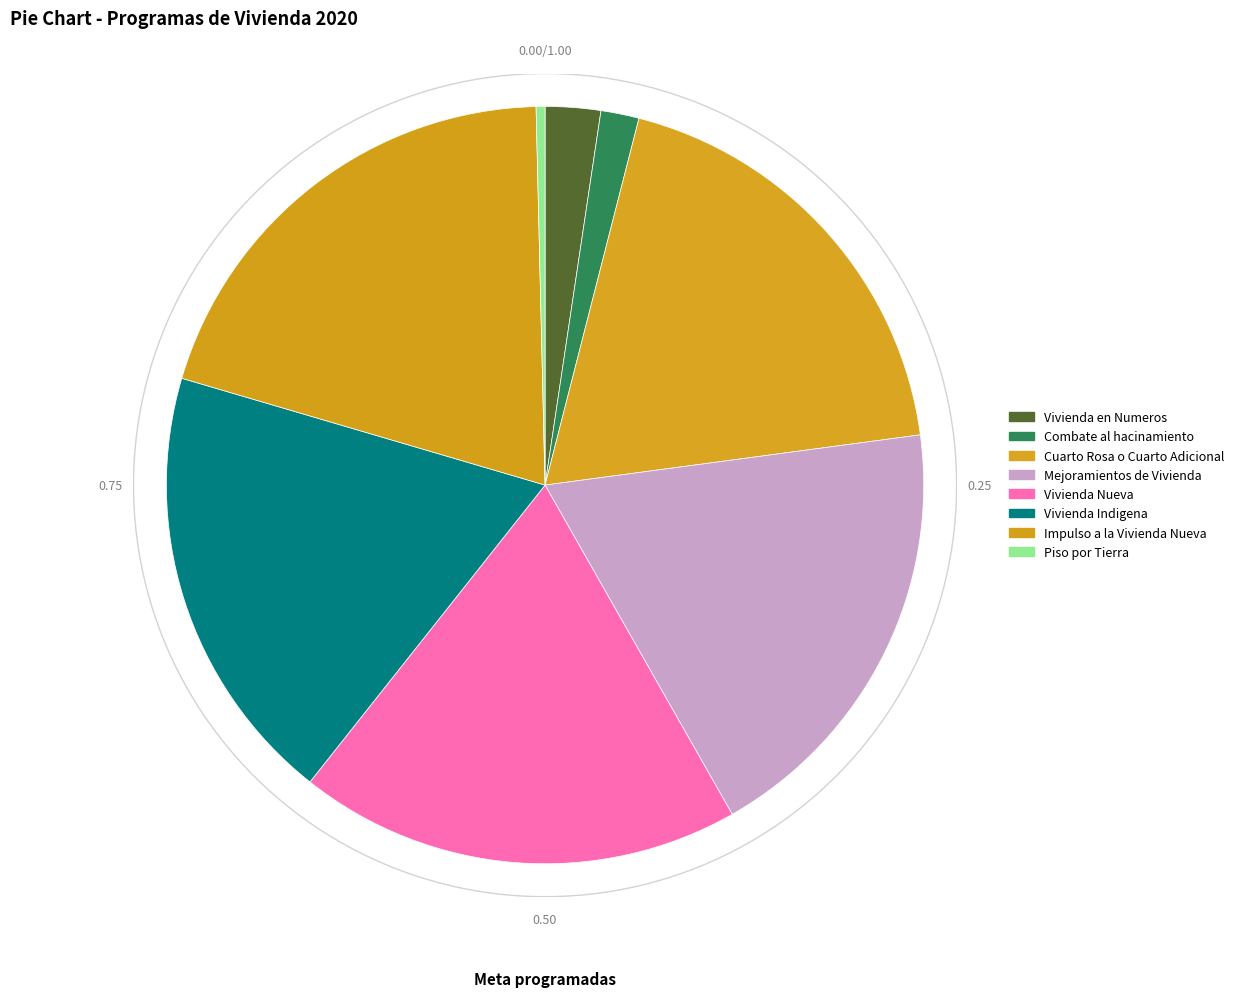

Combined, do Impulso a la Vivienda Nueva and Vivienda Indigena account for over 50%?

No